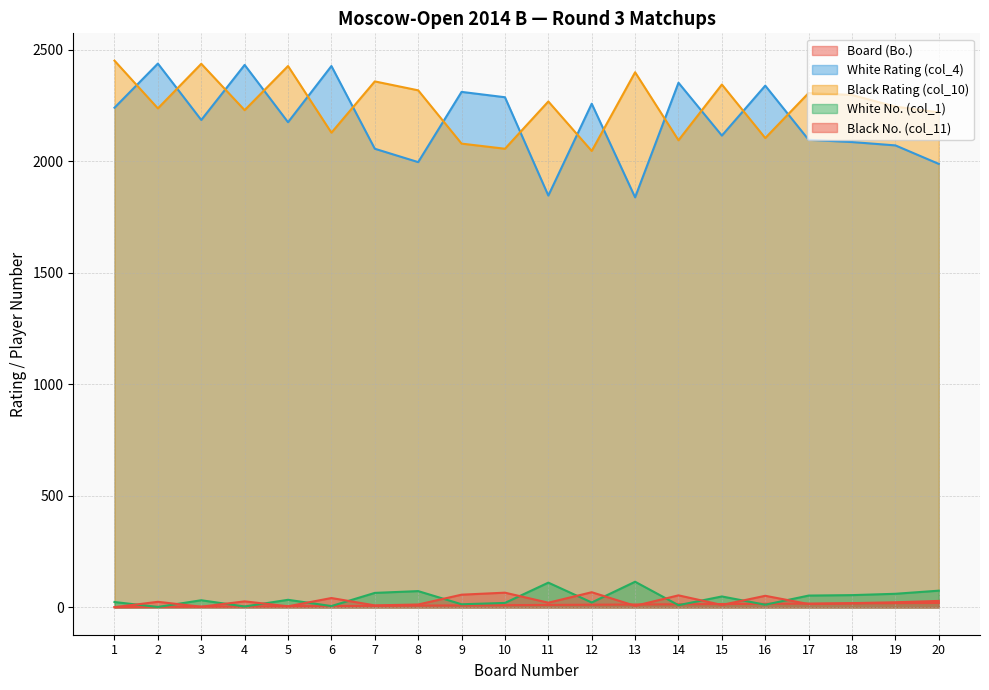

The value of White No. (col_1) at 6 is 3. True or false?

False